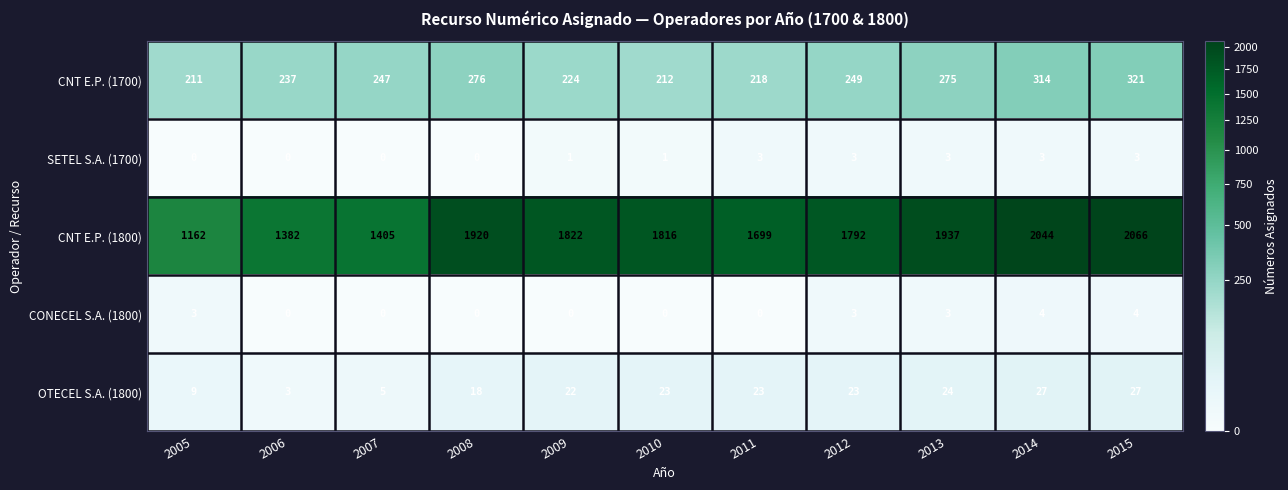

Which category has the highest value in the CNT E.P. (1800) series?

2015